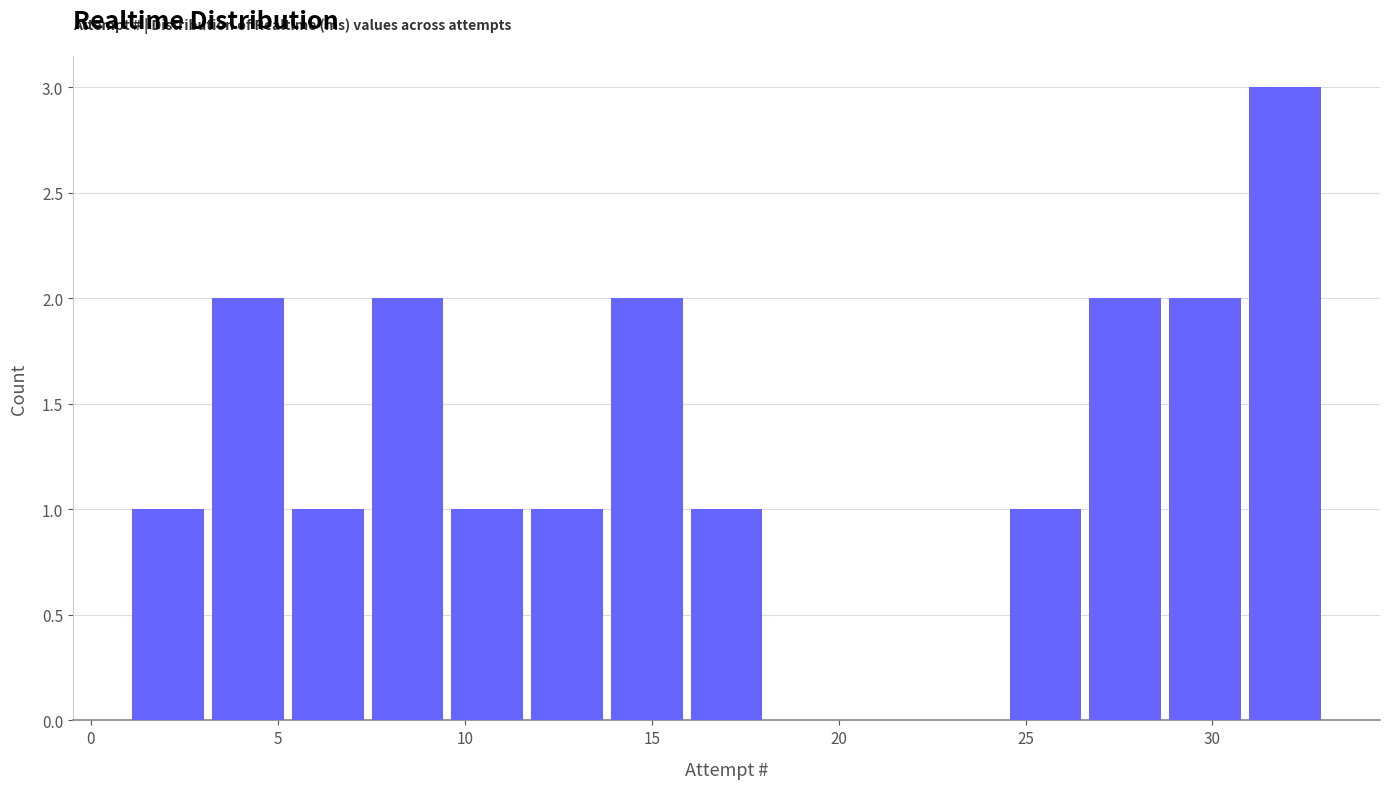

Over which range of the x-axis is the bar tallest?

31.0 to 33.0